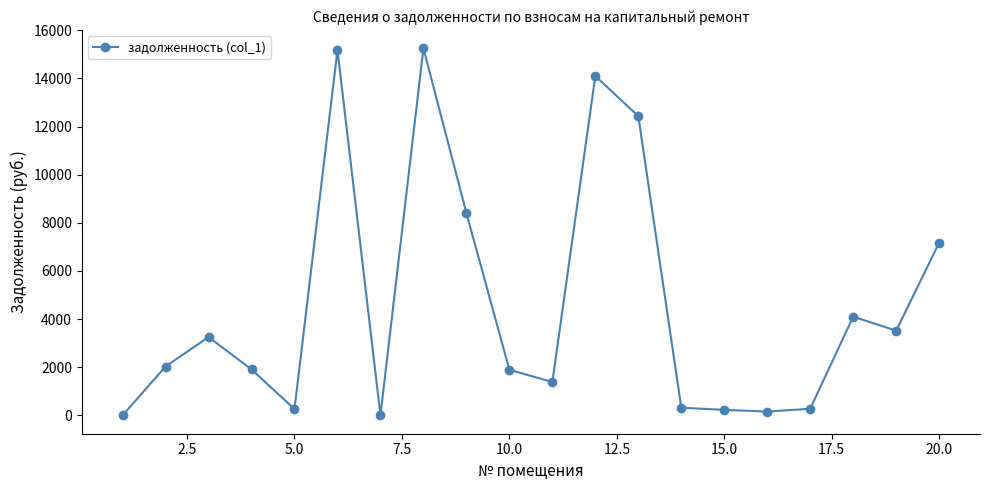

What is the value of the 9th point from the left?

8403.4